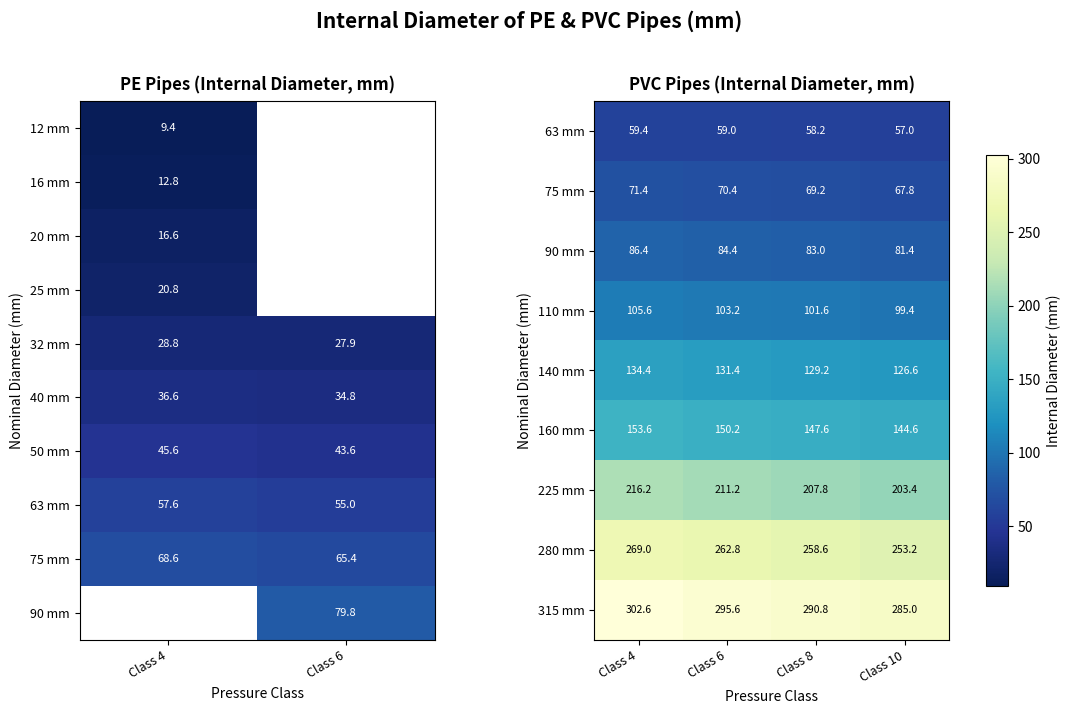

True or false: 140 mm has a value of 131.4 at Class 6.

True